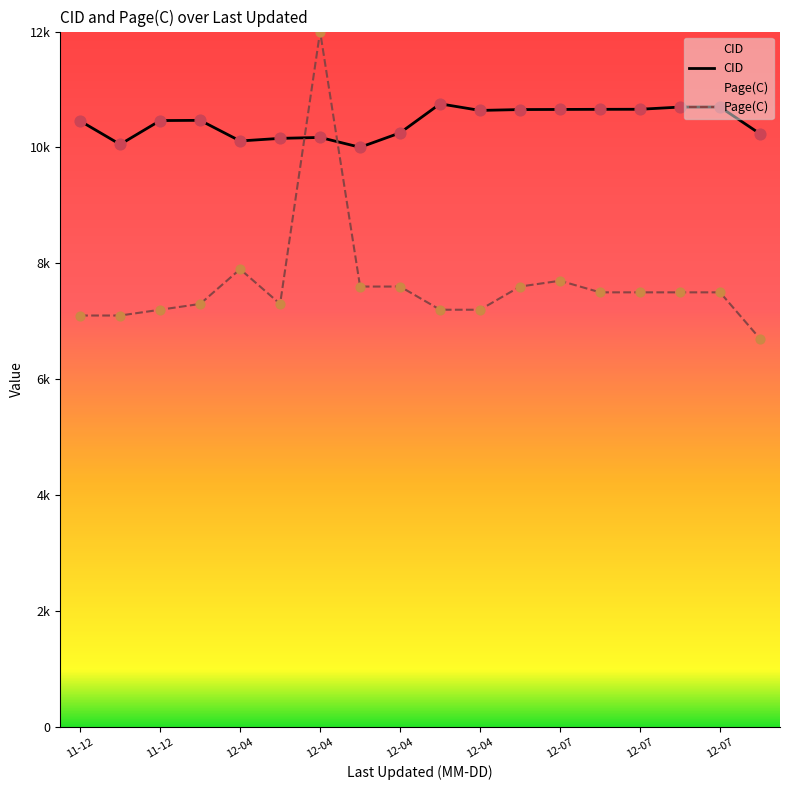

What is the total value across all series at 11-12?

17557